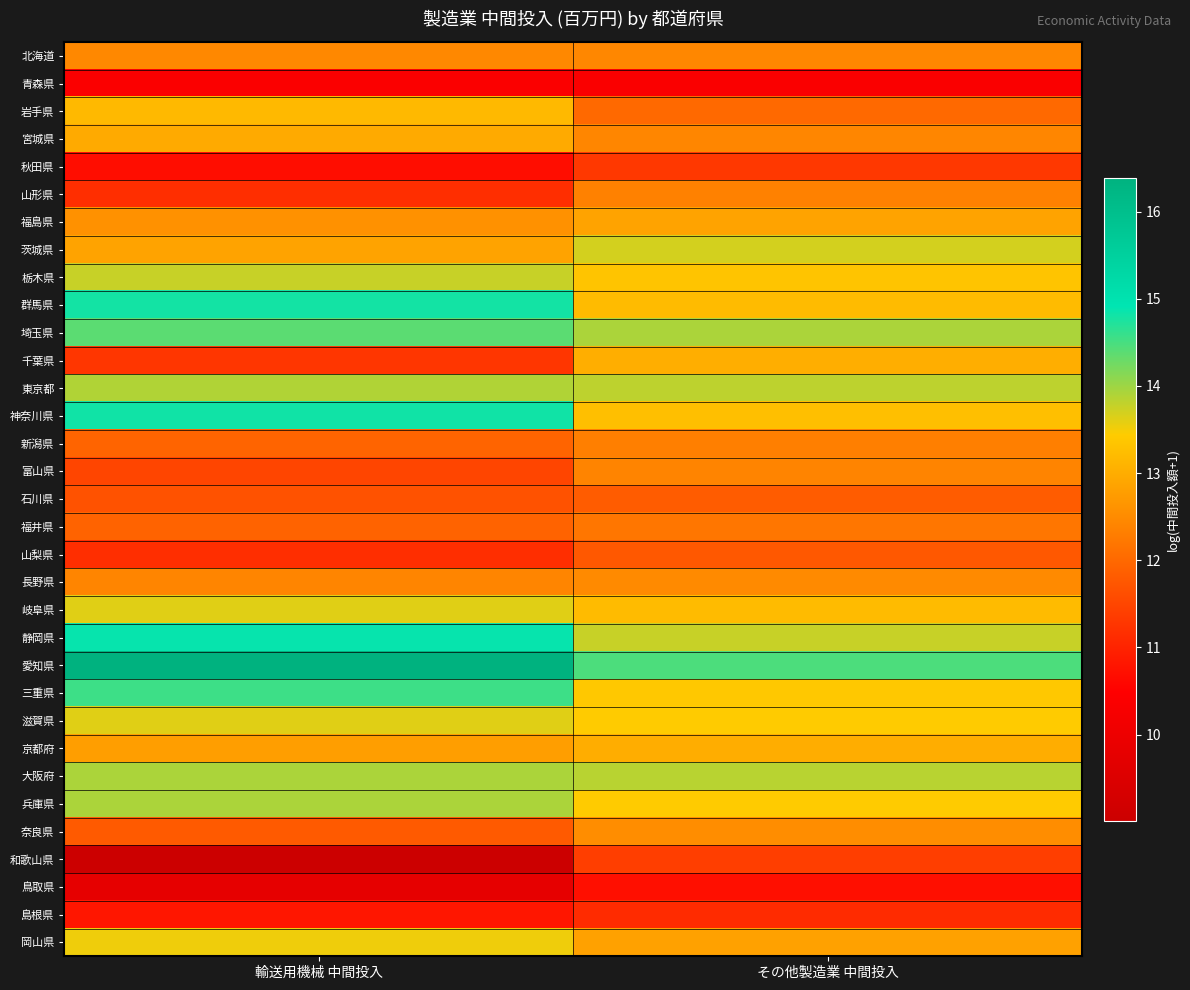

At how many categories does at least one series exceed 10?

2